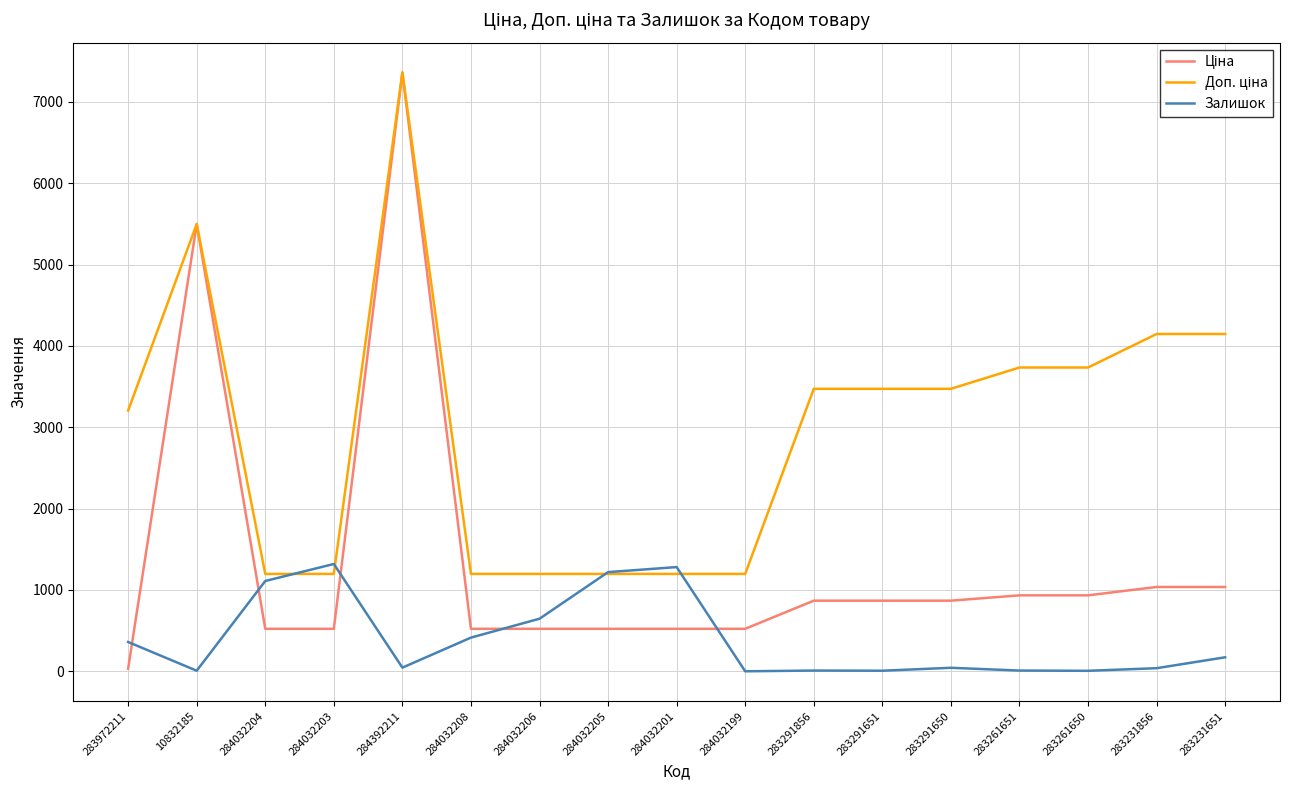

True or false: Залишок has a value of 1319.0 at 284032203.

True